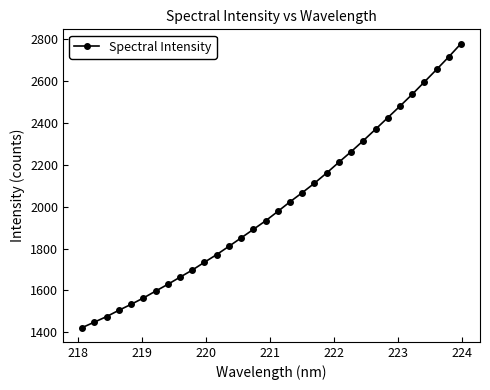

How many categories are shown in the chart?

32